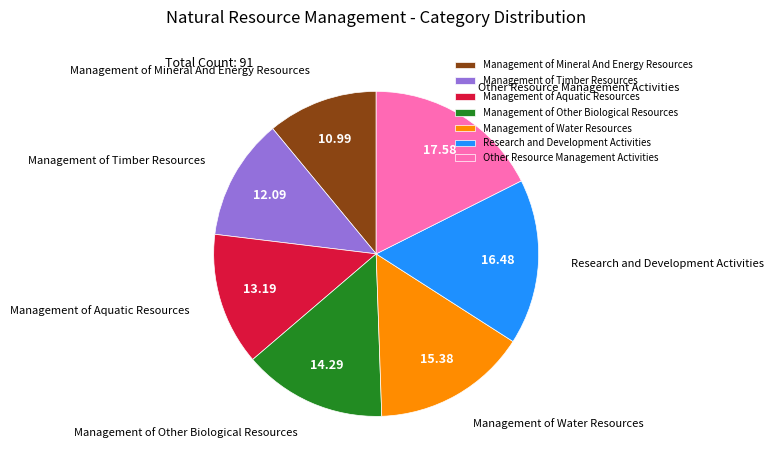

Does Management of Aquatic Resources account for over 50% of the chart?

No